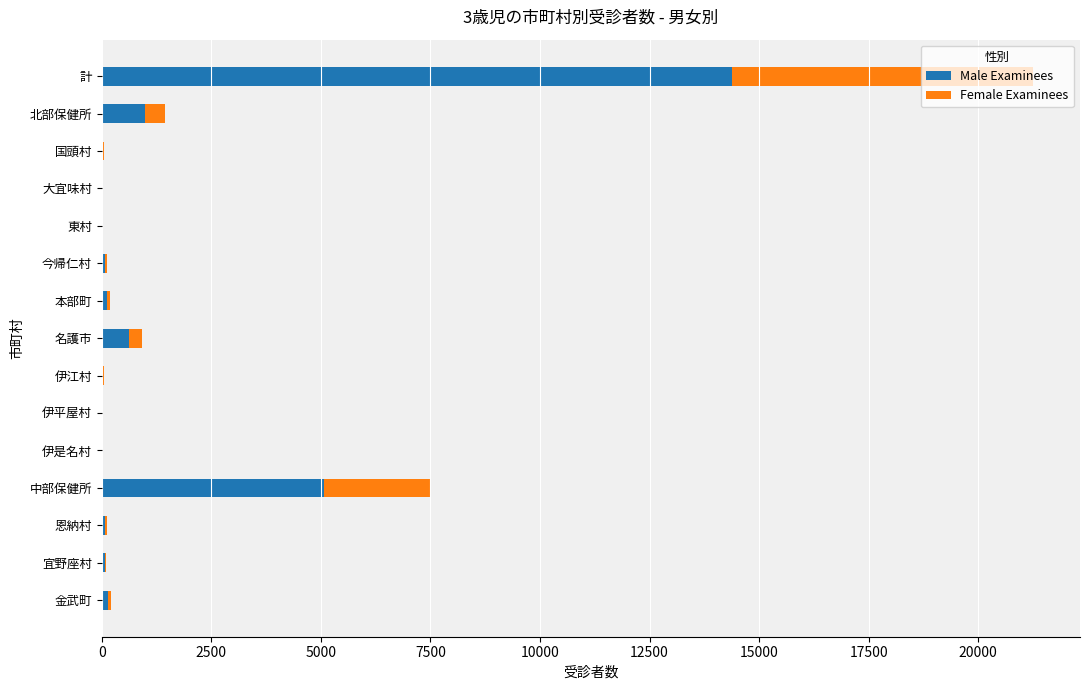

What is the total value across all series at 北部保健所?

1446